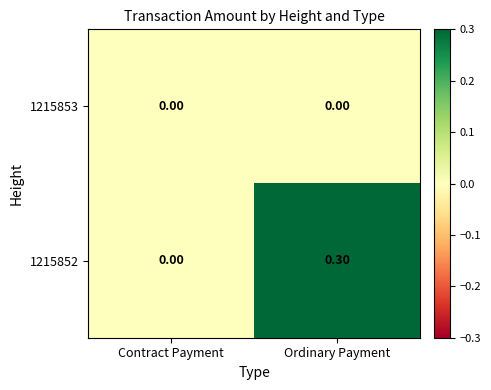

At which label is 1215852 closest to 0?

Contract Payment